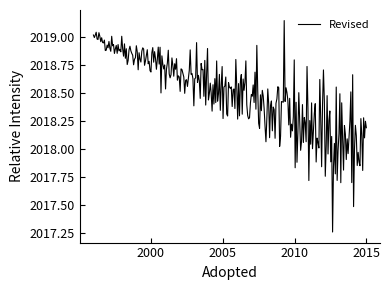

How many lines are shown in the chart?

1